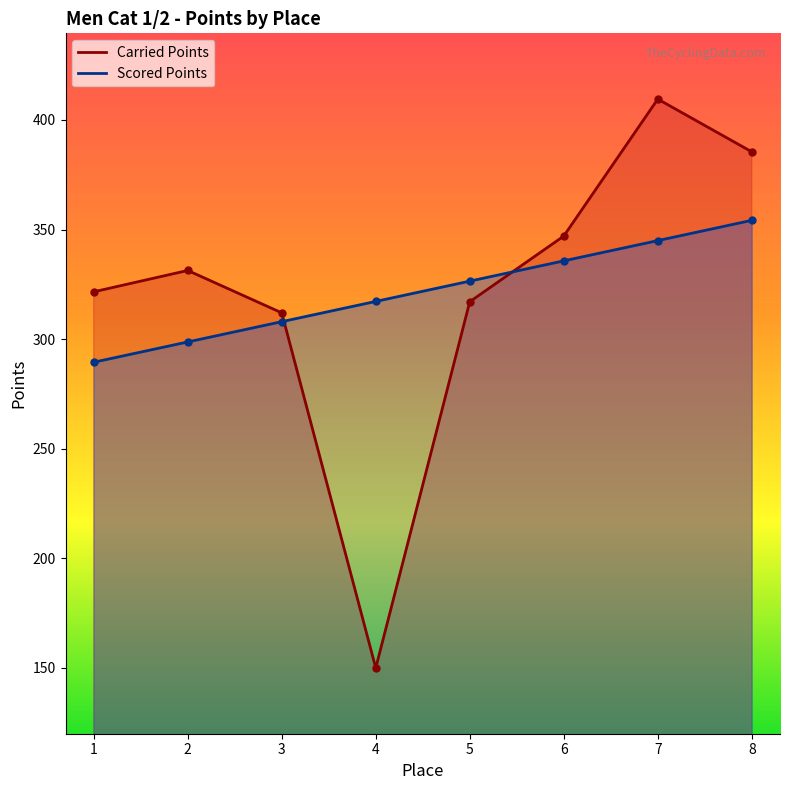

Reading right to left, list all the values displayed in this chart.

Carried Points: 8=385.4	7=409.5	6=347.0	5=317.1	4=150.0	3=312.0	2=331.3	1=321.6
Scored Points: 8=354.2	7=344.9	6=335.7	5=326.5	4=317.2	3=308.0	2=298.7	1=289.5